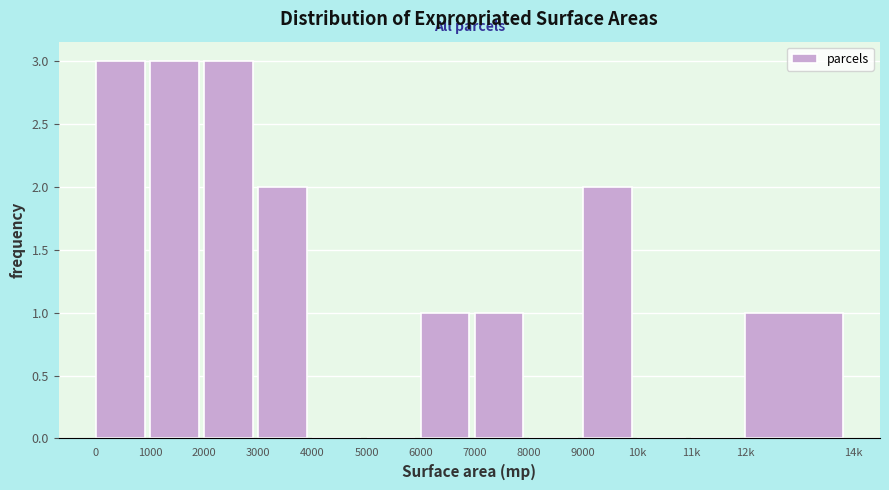

Reading left to right, what are all the values shown in this chart?

0=3	1000=3	2000=3	3000=2	4000=0	5000=0	6000=1	7000=1	8000=0	9000=2	10k=0	11k=0	12k=1